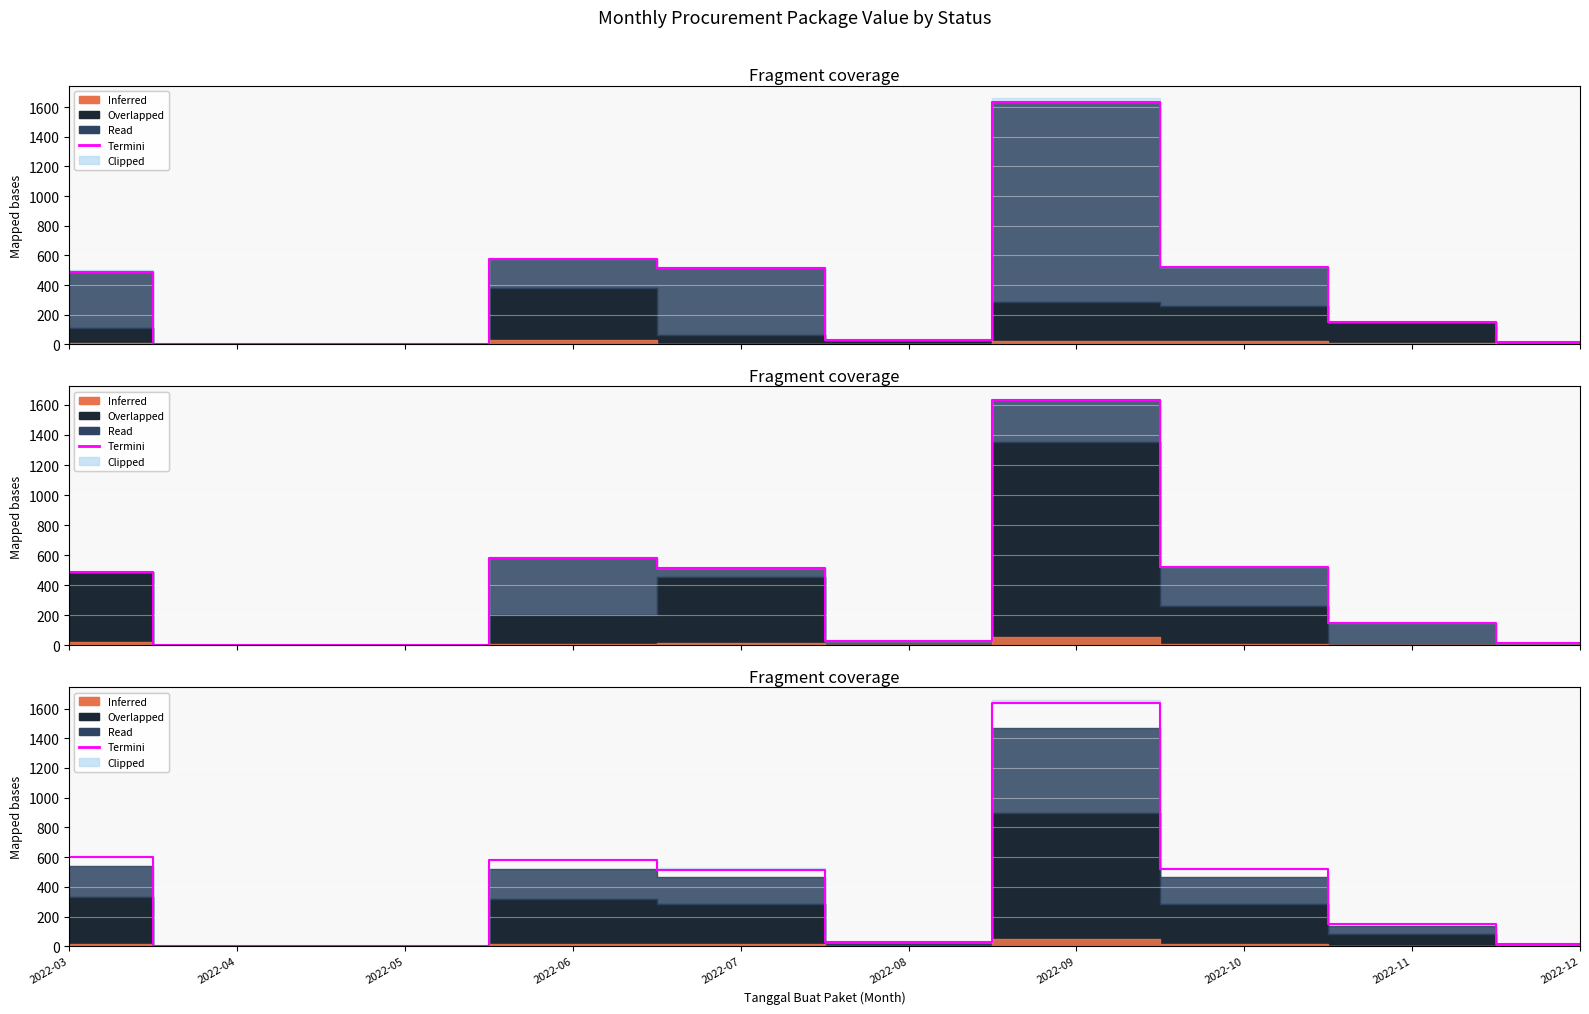

How many lines are shown in the chart?

1